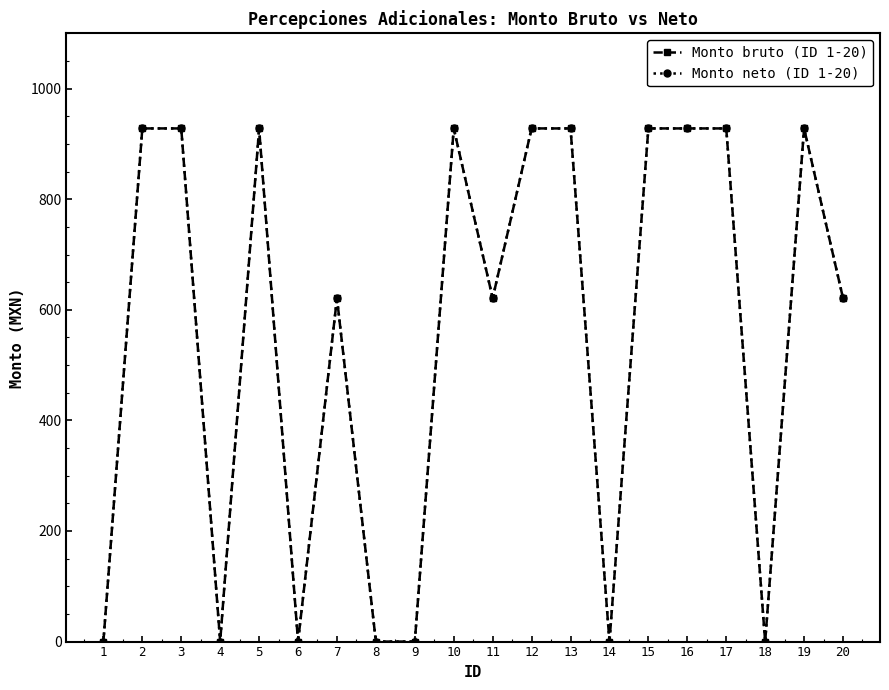

Reading left to right, extract all data points from this chart.

Monto bruto (ID 1-20): 0	928	928	0	928	0	621	0	0	928	621	928	928	0	928	928	928	0	928	621
Monto neto (ID 1-20): 0	928	928	0	928	0	621	0	0	928	621	928	928	0	928	928	928	0	928	621